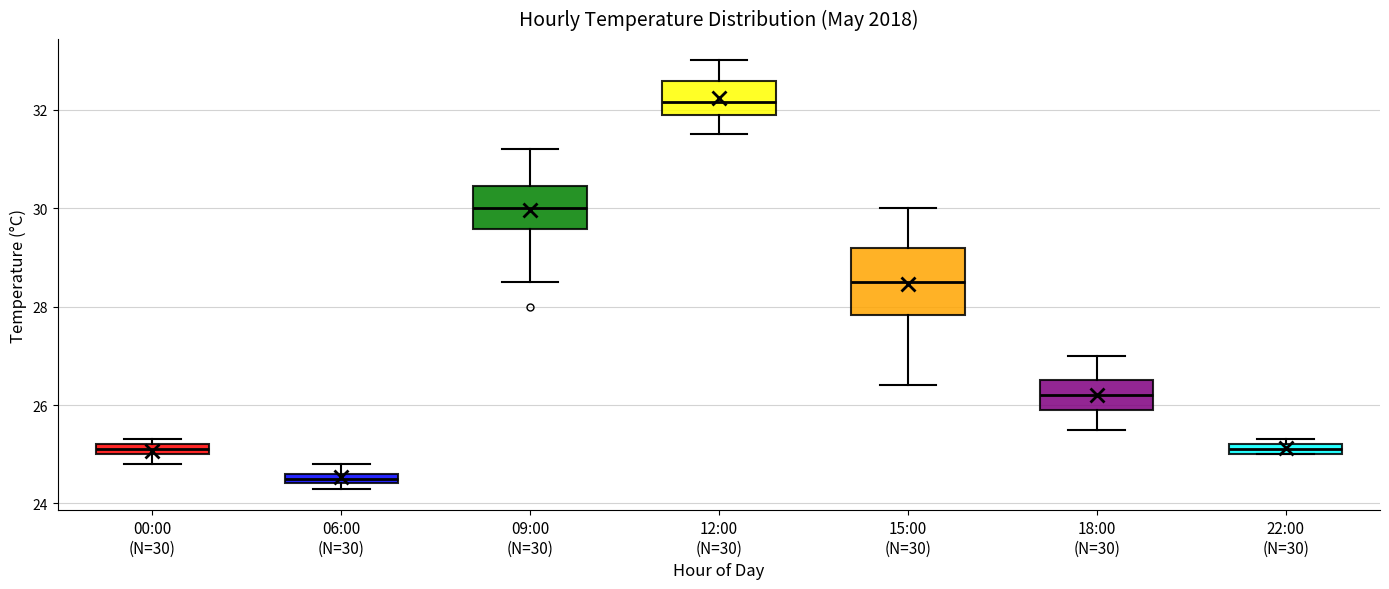

Where is the lower edge of the box for 12:00 (N=30) on the y-axis? The values are not printed on the chart, so give them approximately, as read against the axis.

32.0